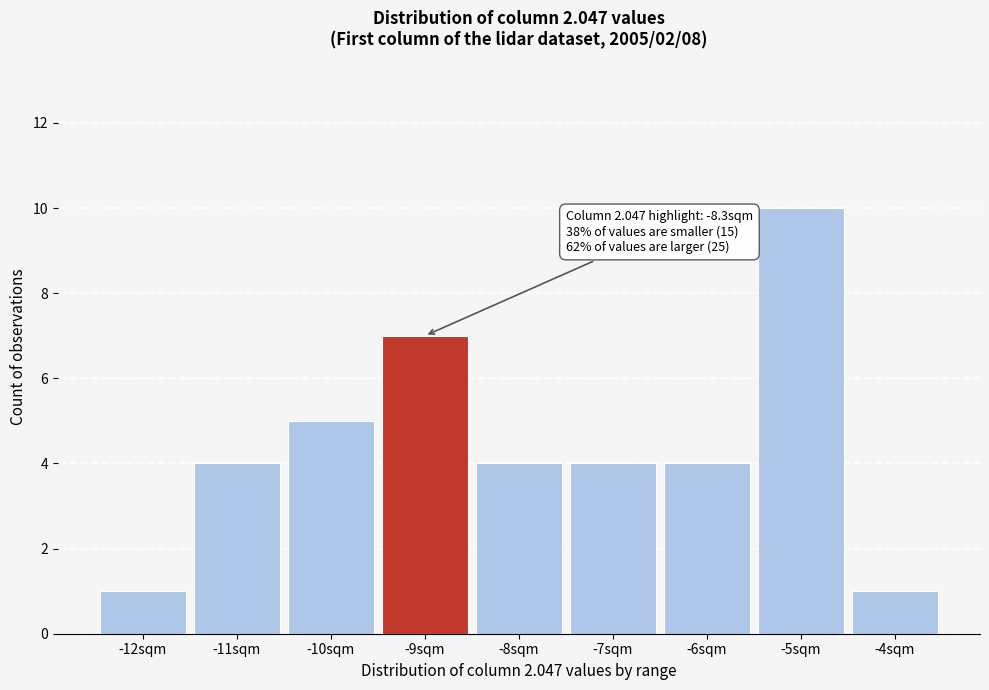

Reading left to right, transcribe all the data shown in this chart.

1	4	5	7	4	4	4	10	1